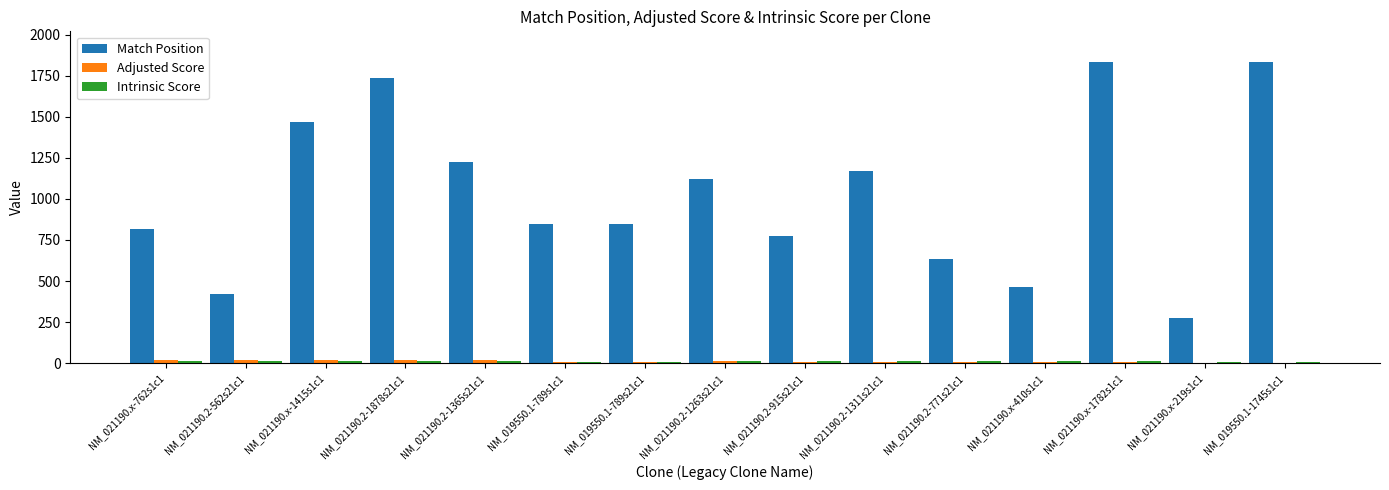

The Adjusted Score series shows 7.6 at NM_021190.2-771s21c1. True or false?

True